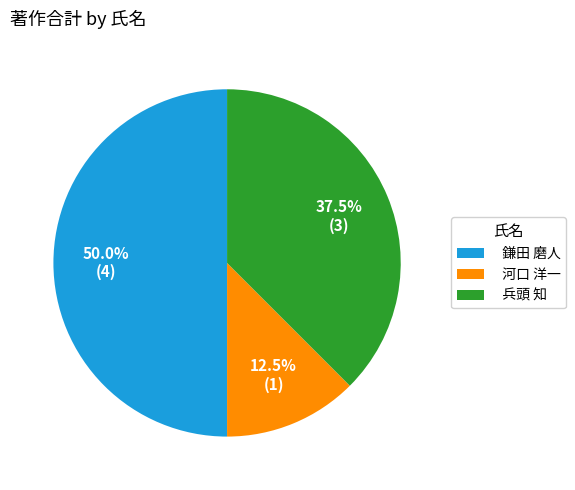

Which category has the smallest portion of the pie?

河口 洋一